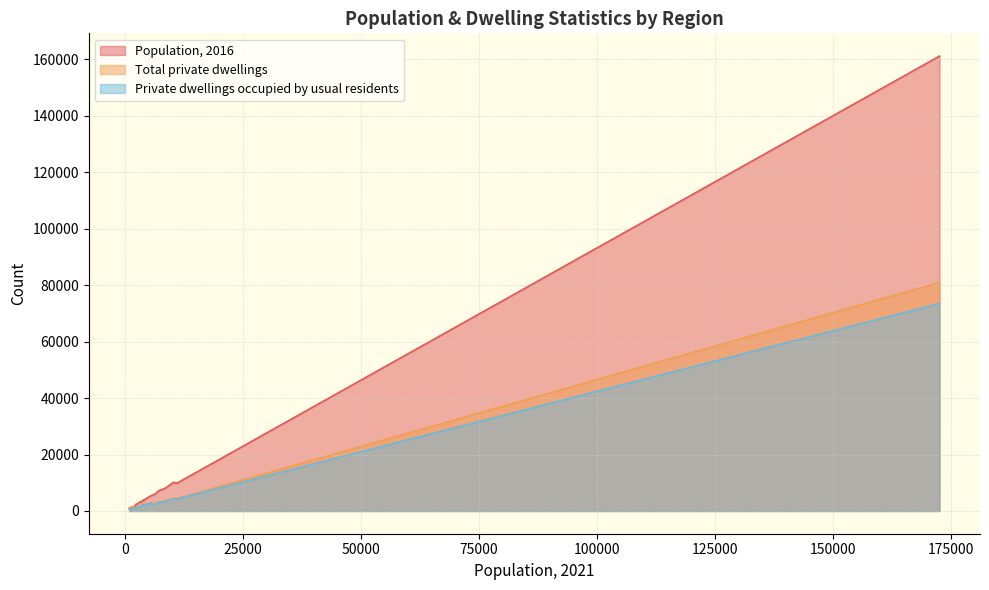

At how many categories does at least one series exceed 12115?

1